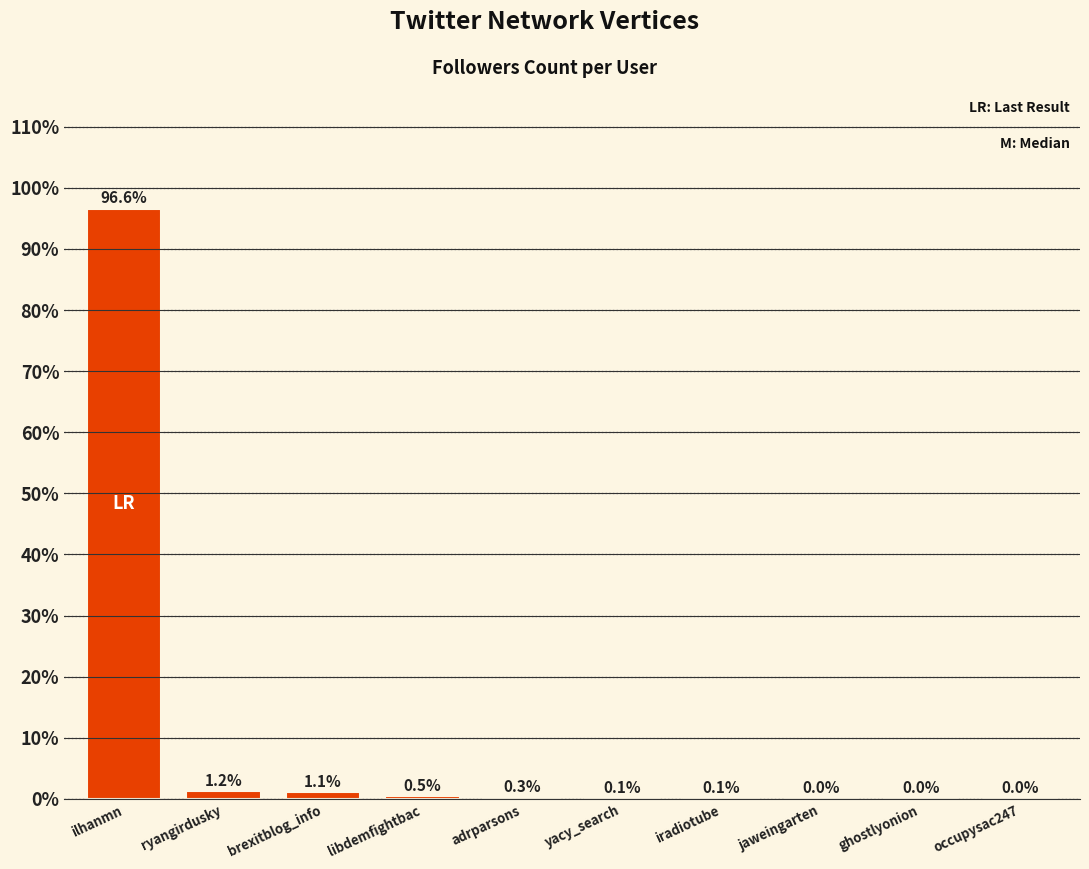

What is the change in value from brexitblog_info to occupysac247?

-1.1